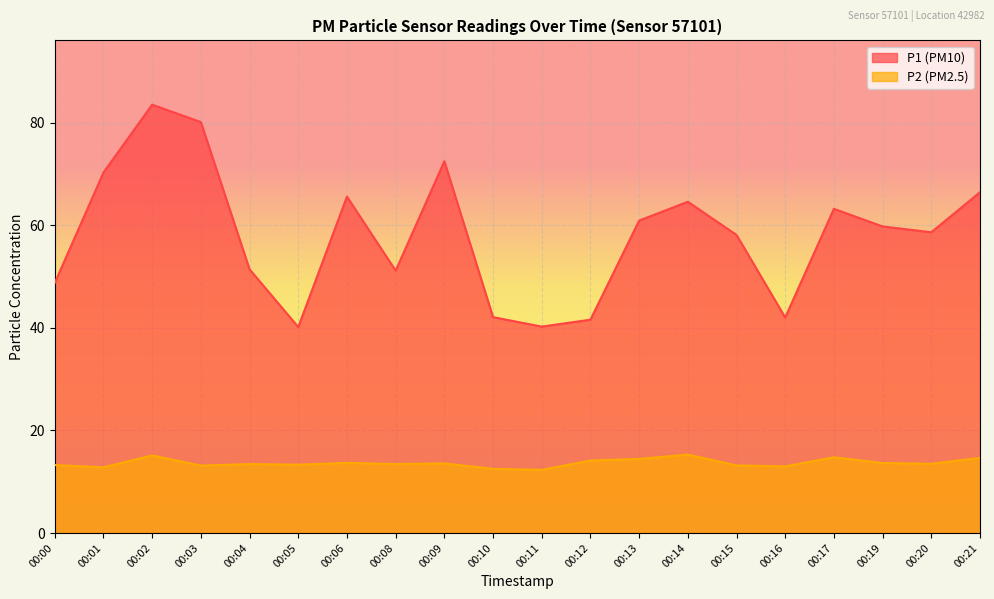

Count the number of data series in this chart.

2